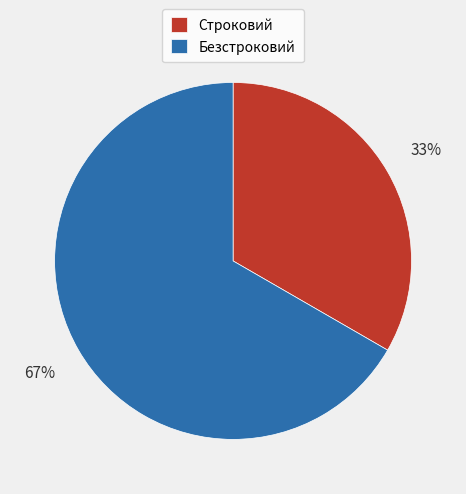

Is Строковий the majority of the pie?

No